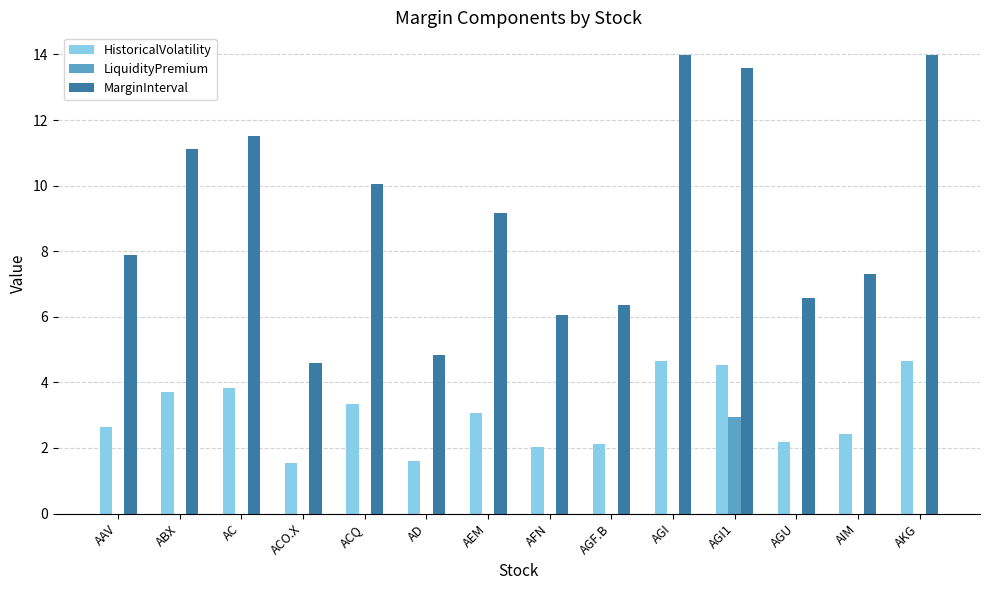

Which series has the largest total across all categories?

MarginInterval